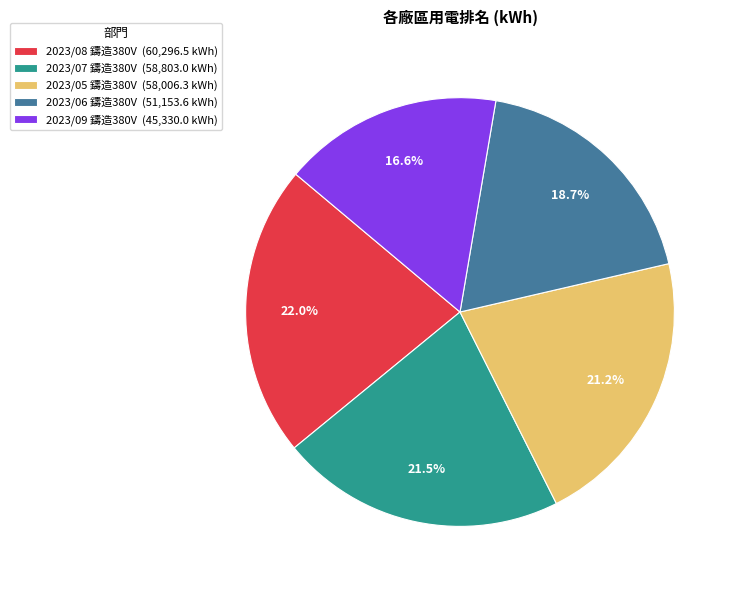

To the nearest percent, what is the difference between the largest and smallest slice percentages?

5%